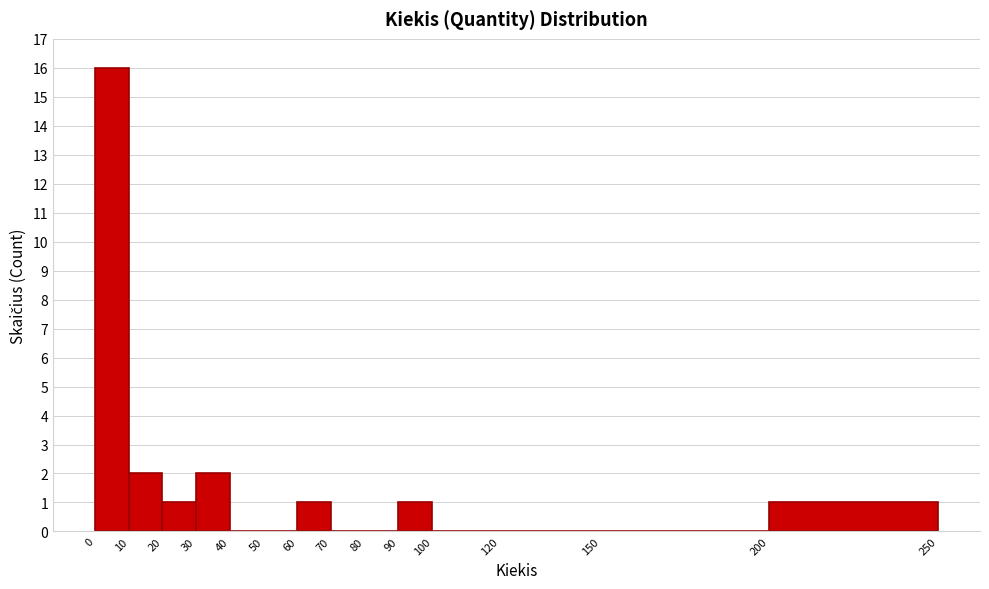

Over which range of the x-axis is the bar tallest?

0 to 10